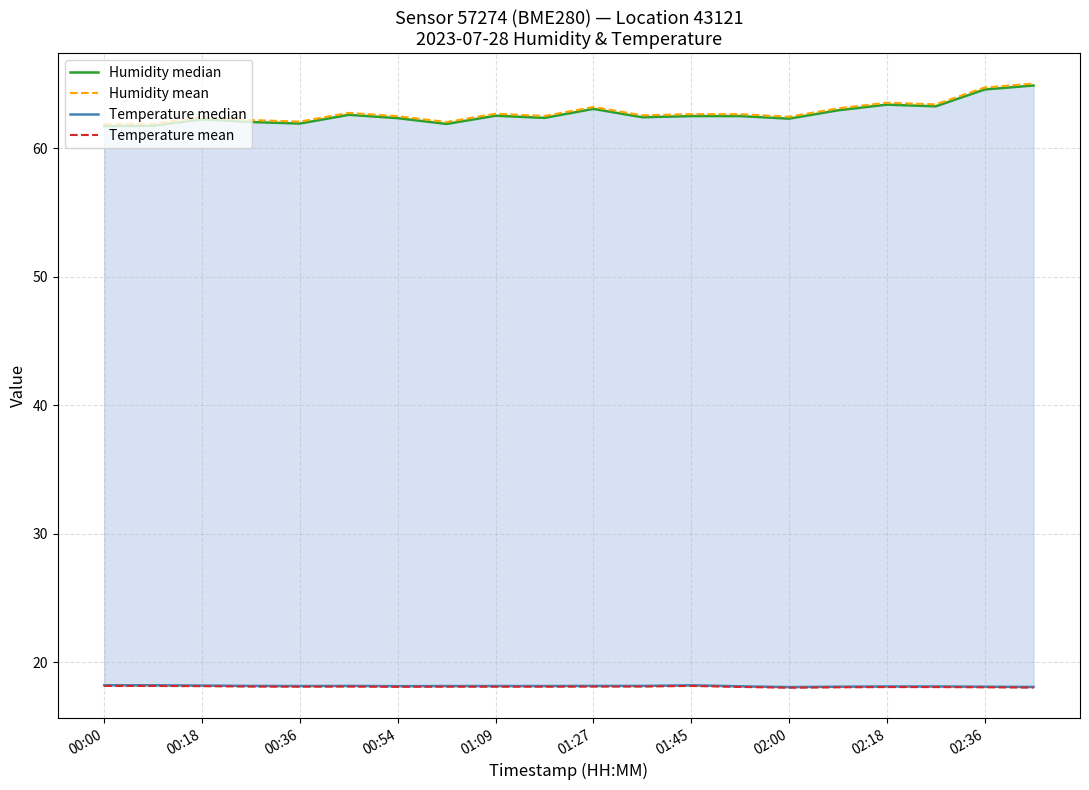

What is the total value across all series at 00:00?

160.0